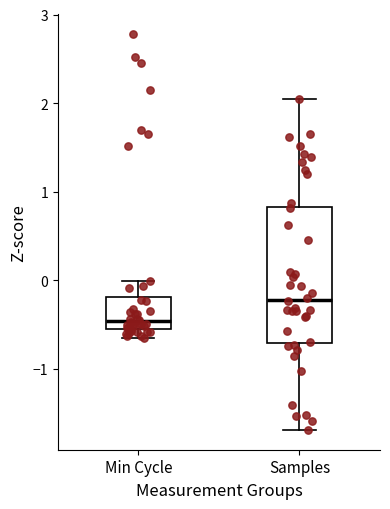

Reading left to right, transcribe this box plot: for each box, give where its median line is, the range the box spans, and where its two whiskers end, as read against the y-axis. The values are not printed on the chart, so give them approximately, as read against the axis.

Min Cycle: median -0.5 (just above the box's lower edge), box -0.5 to -0.2, whiskers -0.7 to 0.0
Samples: median -0.2, box -0.7 to 0.8, whiskers -1.7 to 2.0